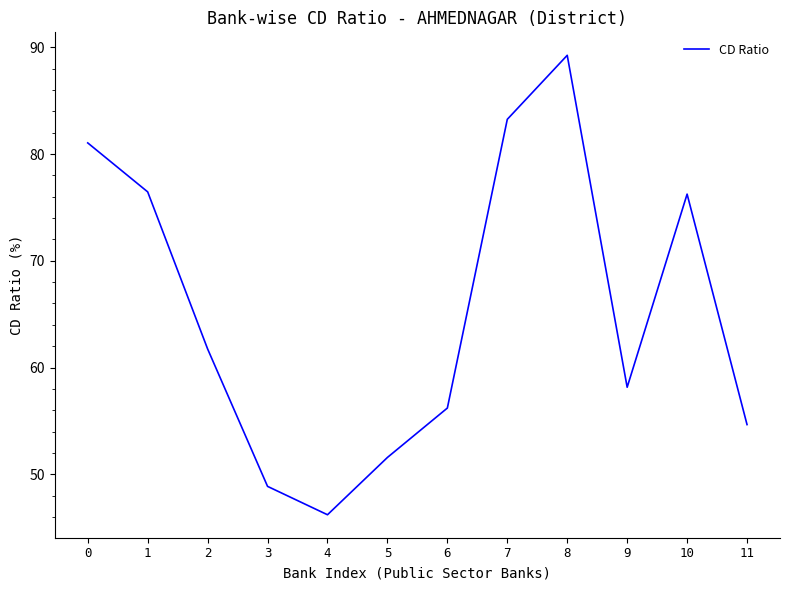

Does the chart have visible grid lines?

No